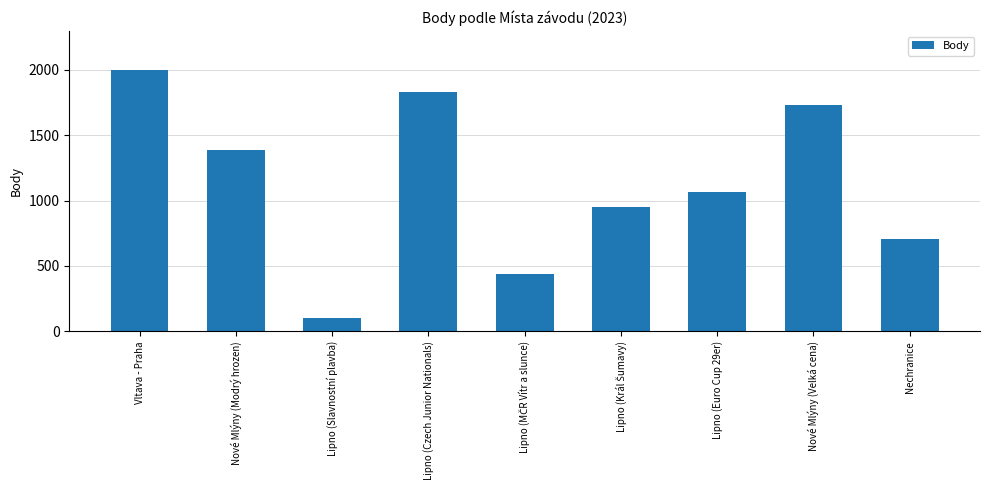

Reading right to left, list all the values displayed in this chart.

707	1730	1065	950	440	1826	101	1385	1996